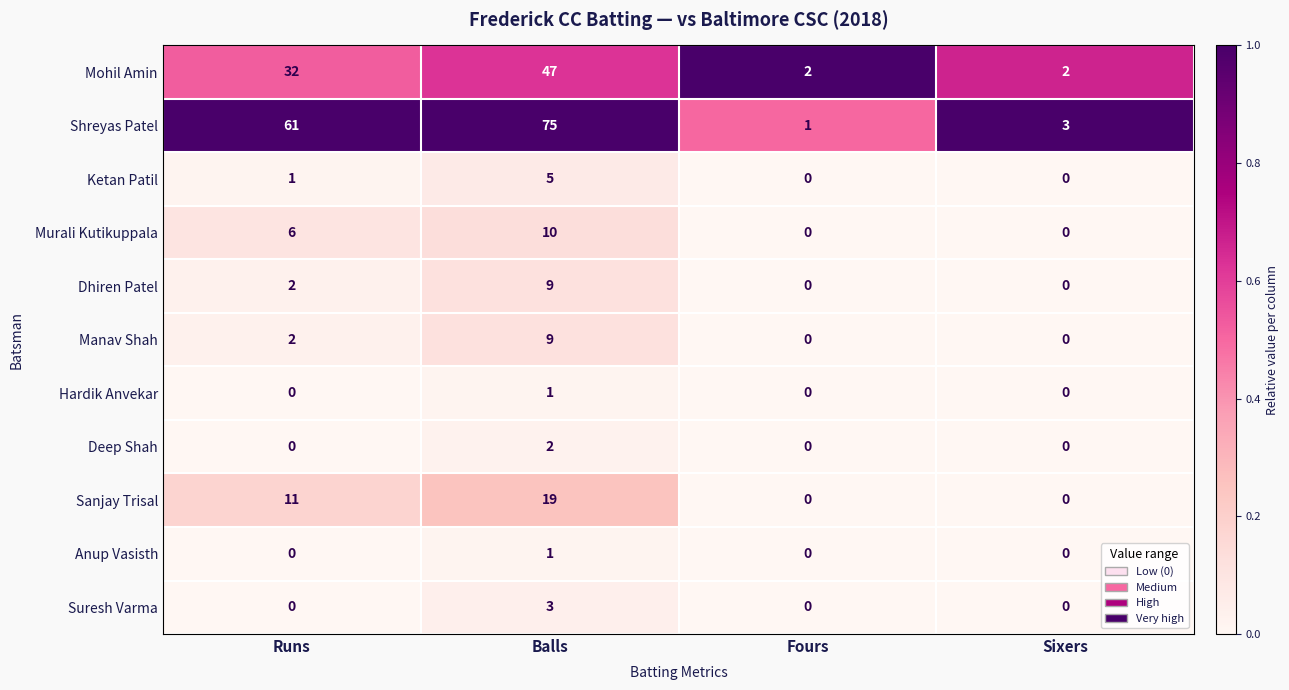

Count the Dhiren Patel values in the range 0 to 9.

4